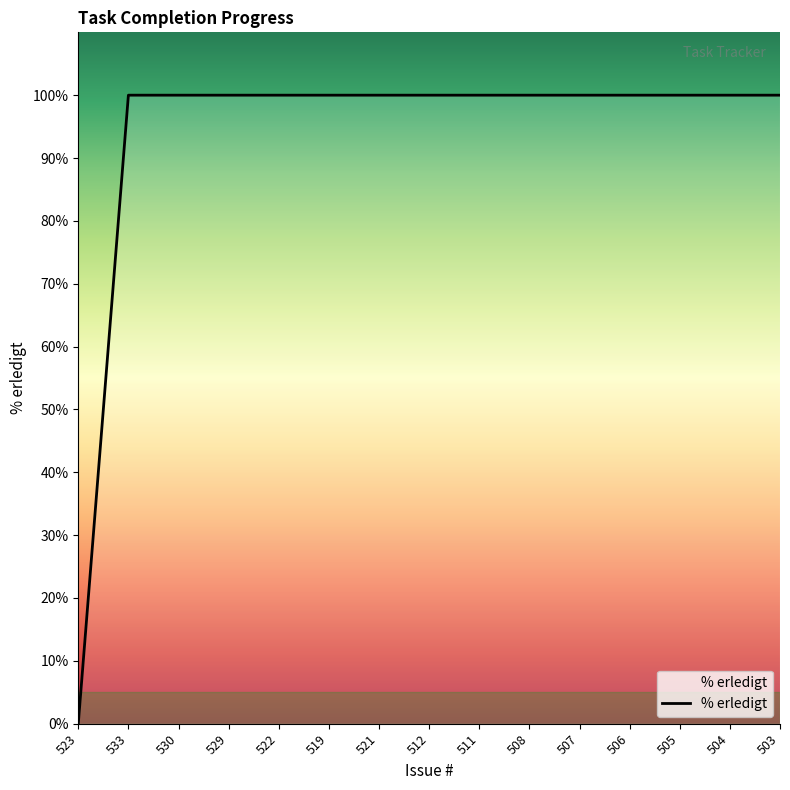

What position from the left is 506?

12